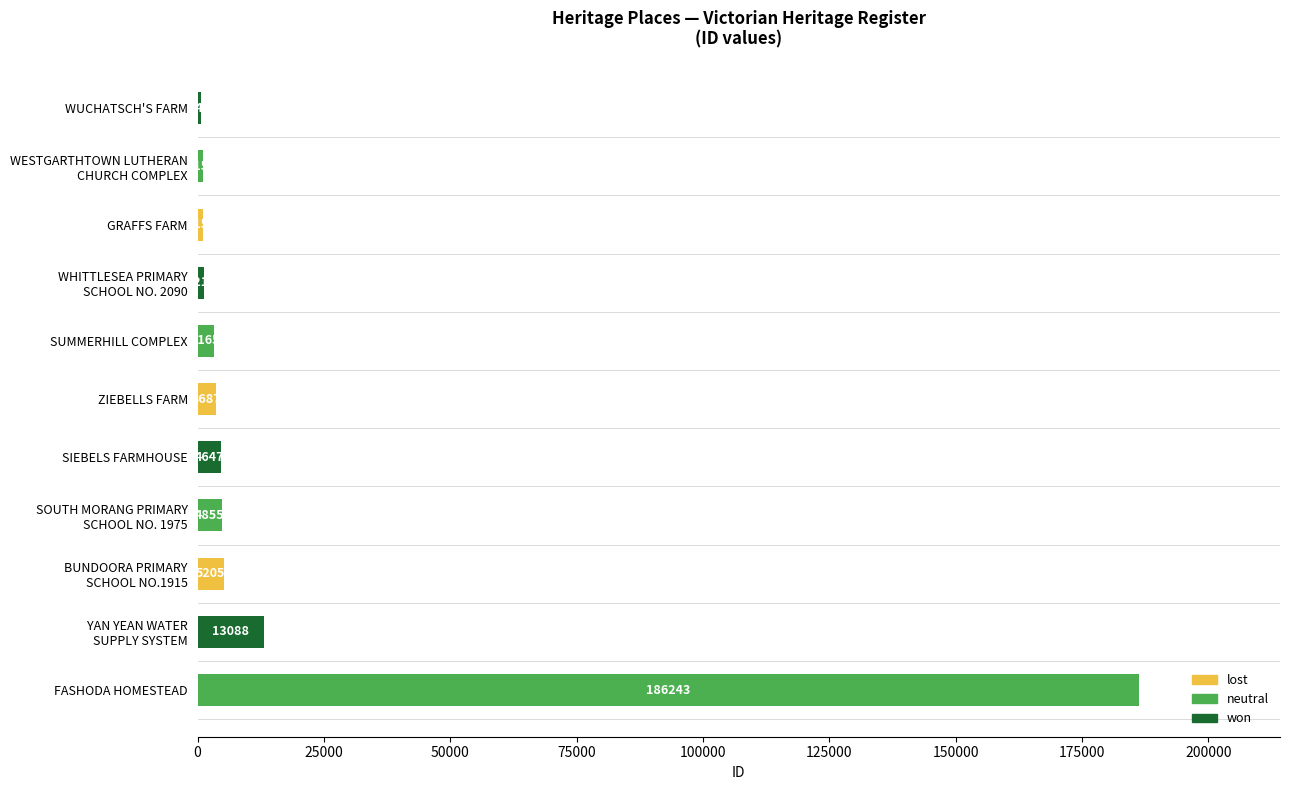

Reading top to bottom, extract all data points from this chart.

643	1152	1153	1214	3165	3687	4647	4855	5205	13088	186243